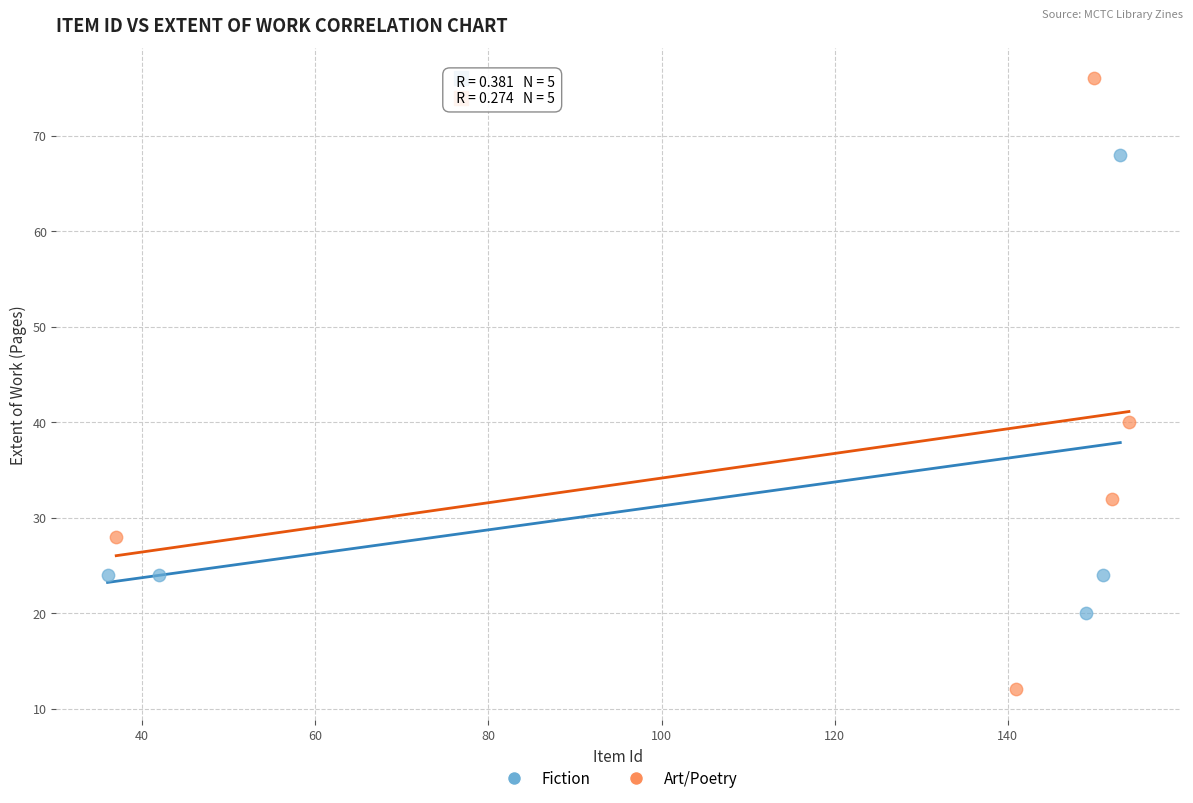

Which series contains the highest Y value?

Art/Poetry